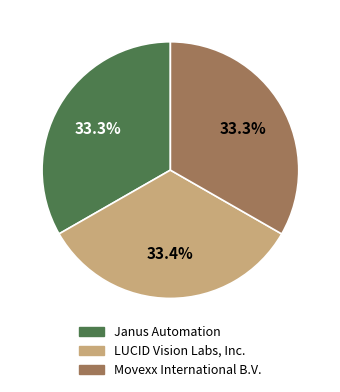

Approximately how many times larger is the value at LUCID Vision Labs, Inc. compared to Janus Automation?

1.0